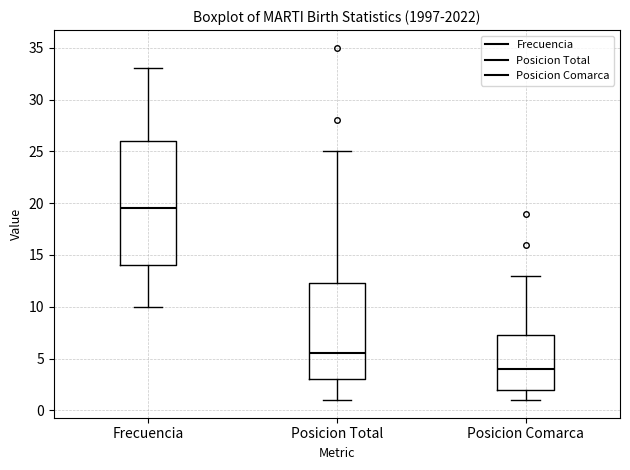

Which box's median line is the highest?

Frecuencia